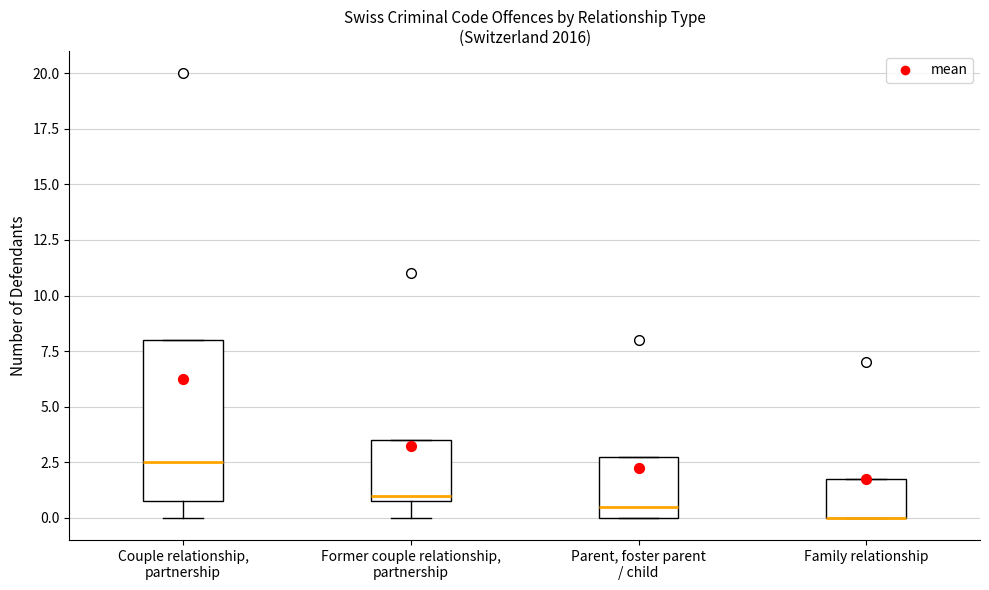

Comparing the boxes themselves (not the whiskers), which one is the tallest?

Couple relationship, partnership